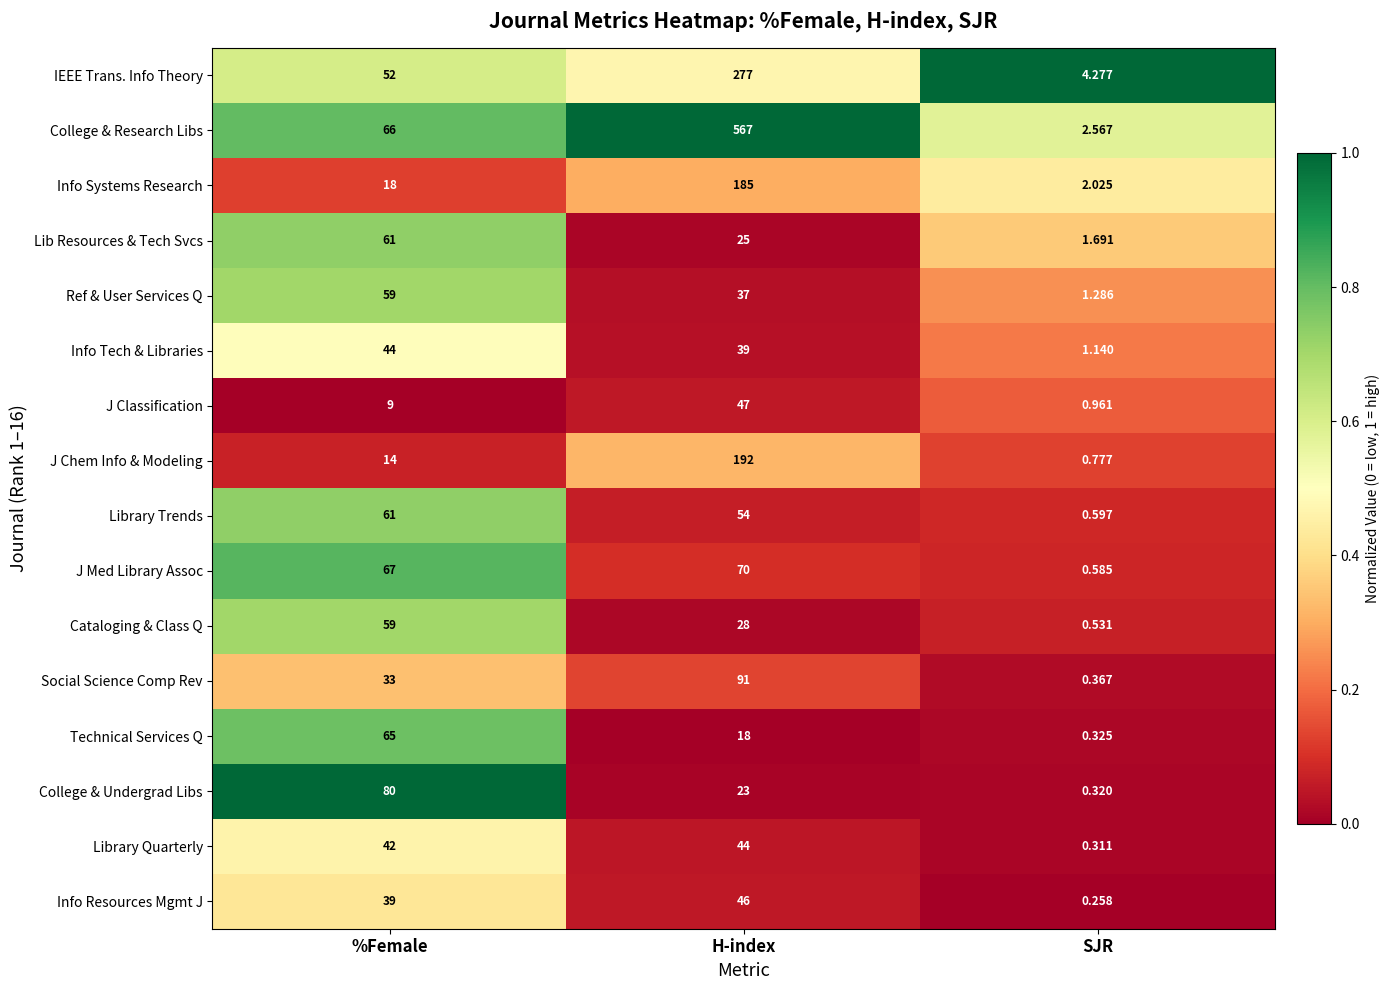

Which series has the largest range (max minus min)?

College & Research Libs